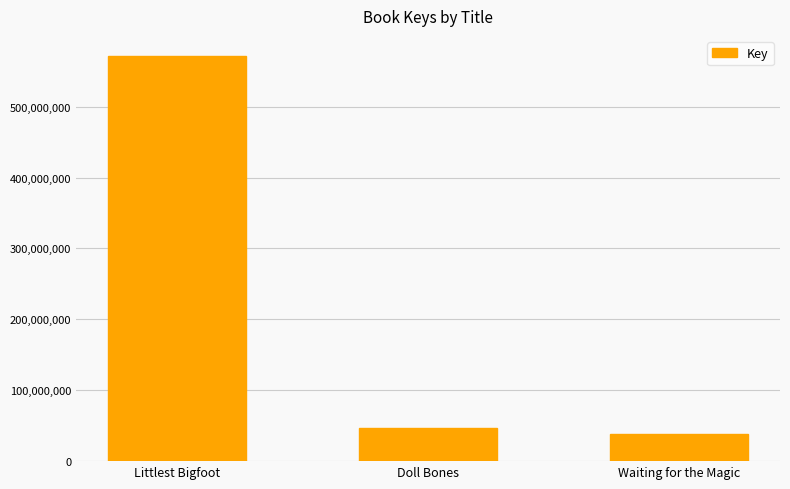

Does the chart contain any negative values?

No